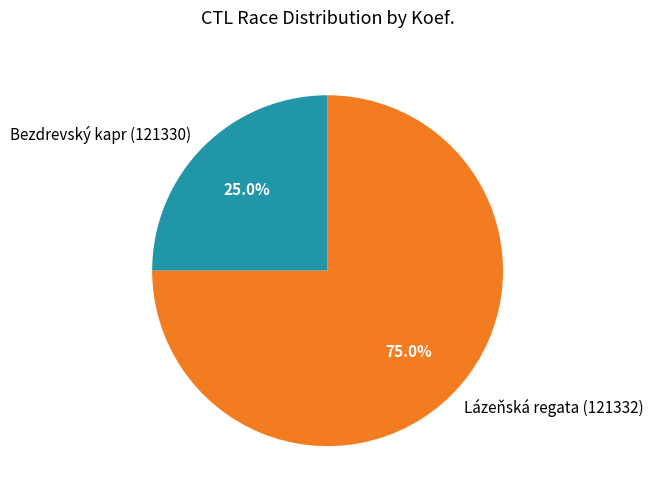

Between Lázeňská regata (121332) and Bezdrevský kapr (121330), which is larger?

Lázeňská regata (121332)